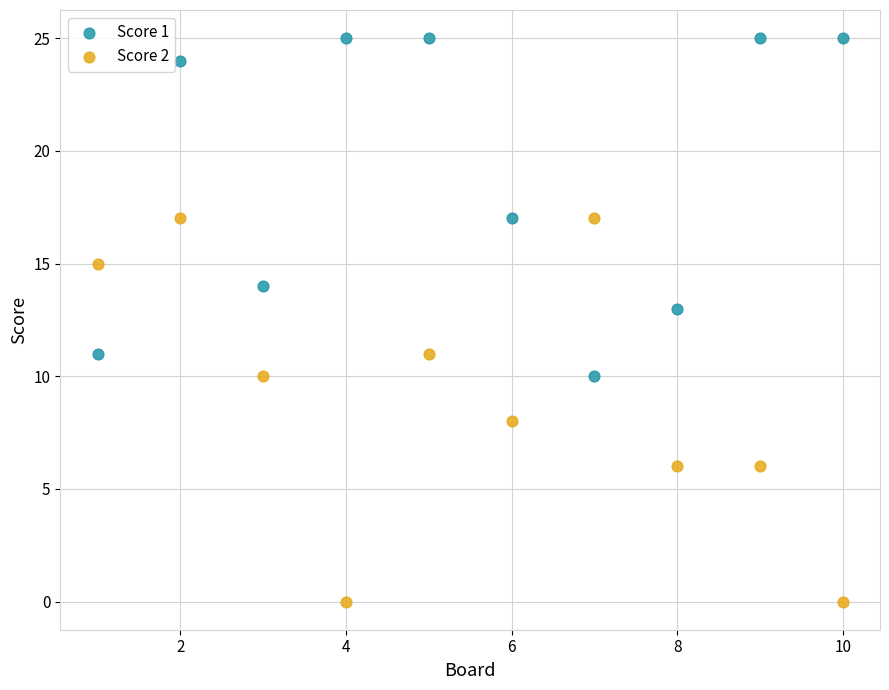

Which series reaches the minimum Y coordinate?

Score 2